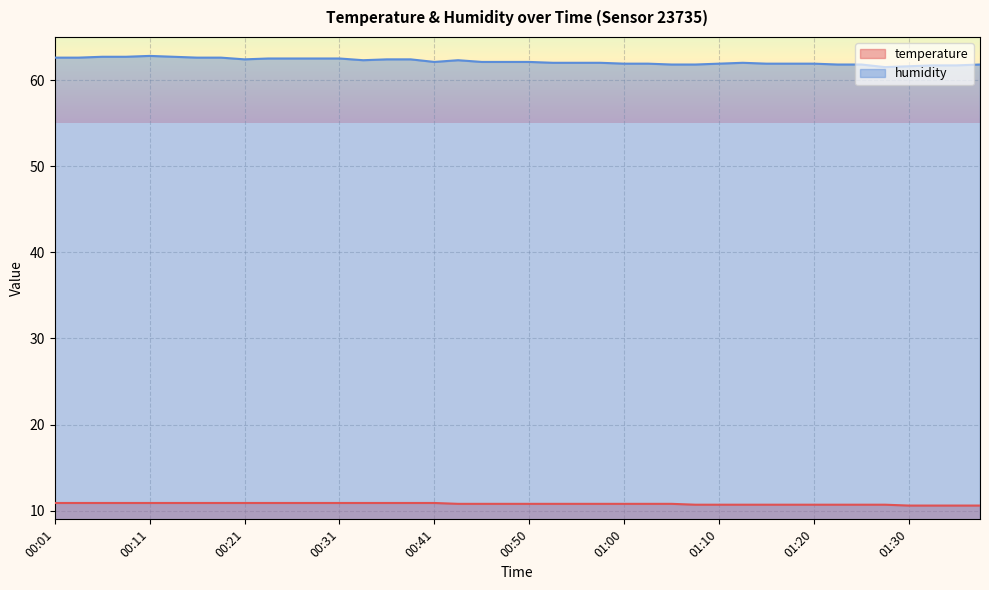

Is the value of temperature at 00:53 greater than the value of humidity at 00:31?

No